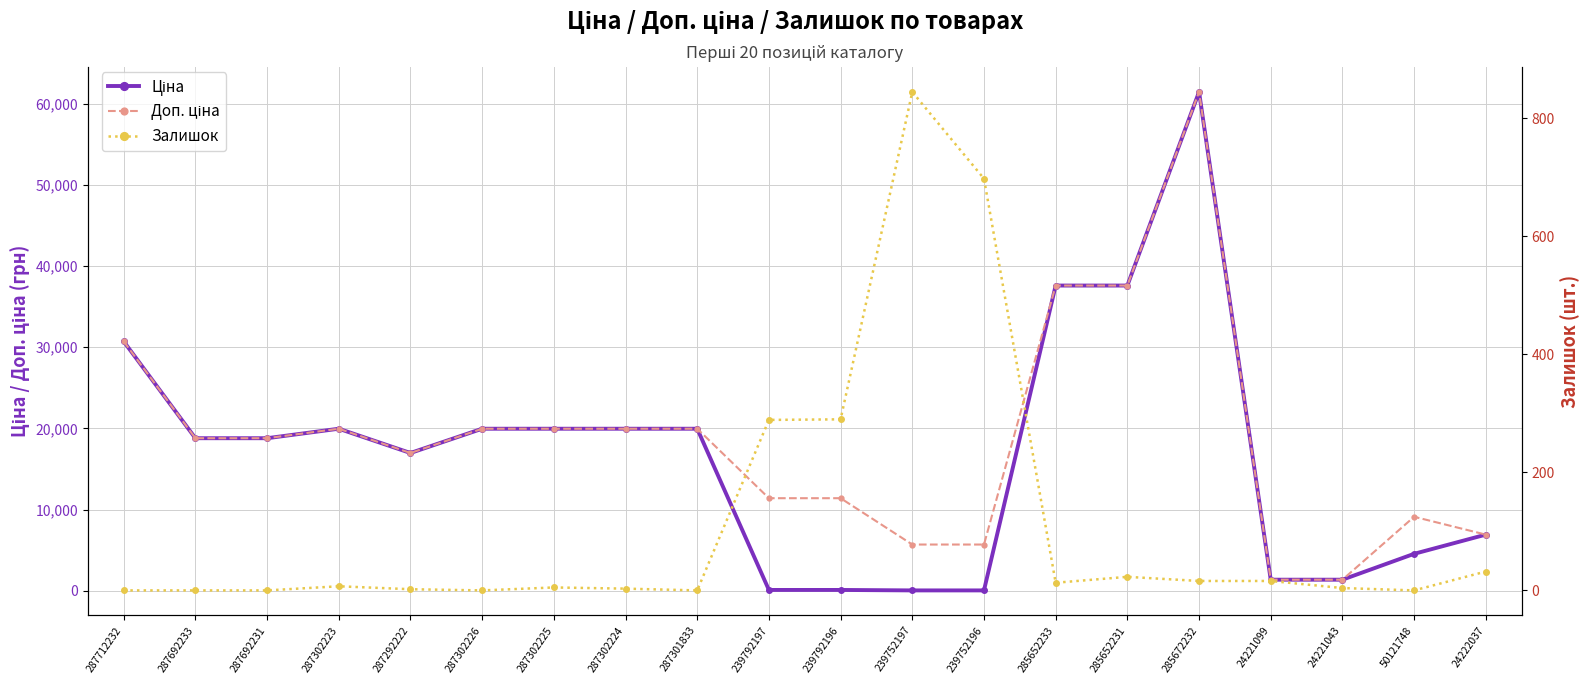

What position from the left is 287712232?

1